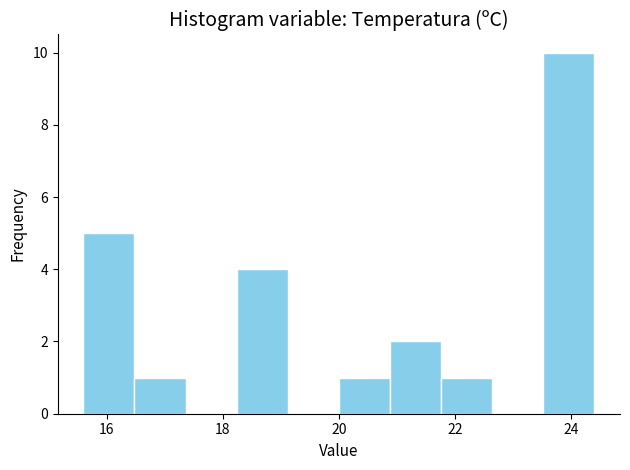

Reading left to right, transcribe this chart: for each bar, give the range it covers on the x-axis and its height. Neither the bar edges nor the heights are printed on the chart, so give them approximately, as read against the axes.

15.60 to 16.48: 5
16.48 to 17.36: 1
17.36 to 18.24: 0
18.24 to 19.12: 4
19.12 to 20.00: 0
20.00 to 20.88: 1
20.88 to 21.76: 2
21.76 to 22.64: 1
22.64 to 23.52: 0
23.52 to 24.40: 10